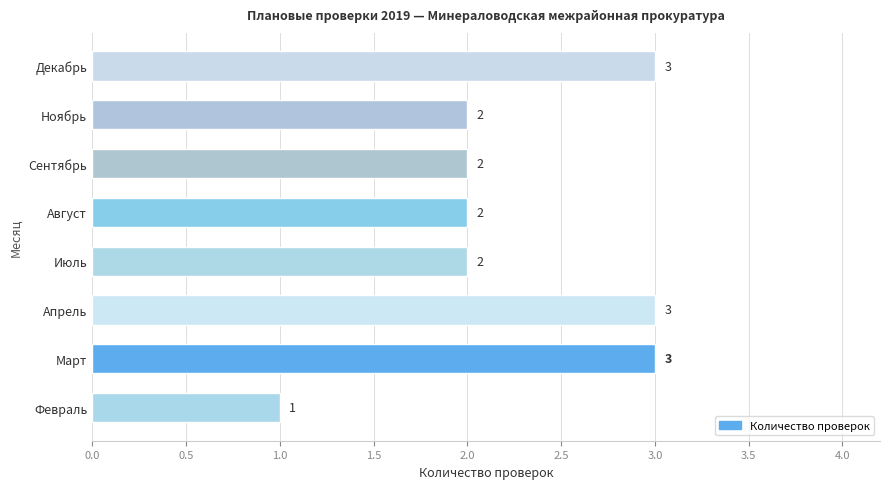

Is it true that the value at Апрель is 4?

False